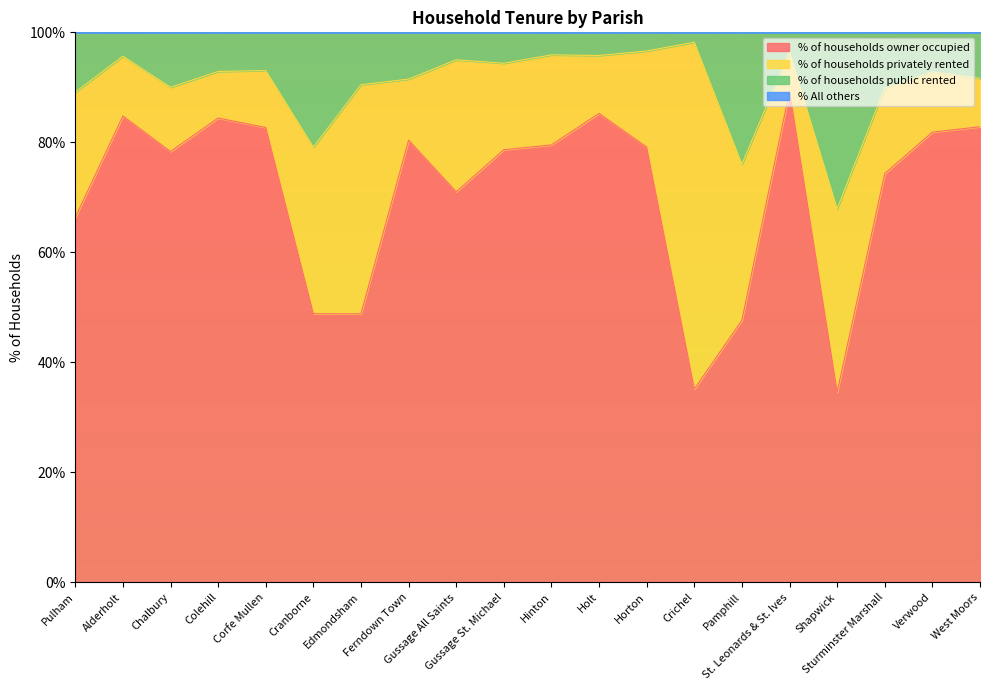

True or false: % of households owner occupied and % of households public rented intersect in this chart.

False